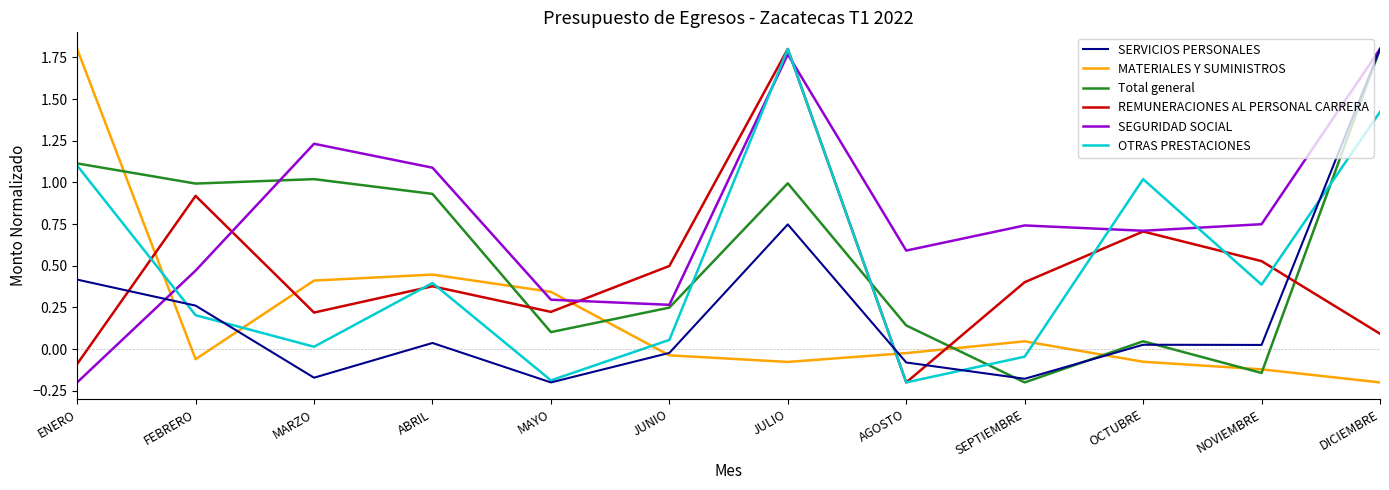

What position from the left is JUNIO?

6